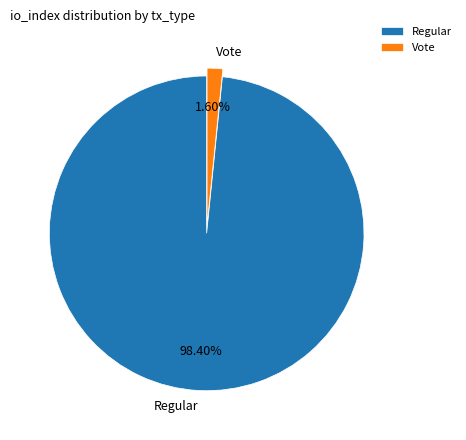

To the nearest percent, what is the average slice percentage?

50%